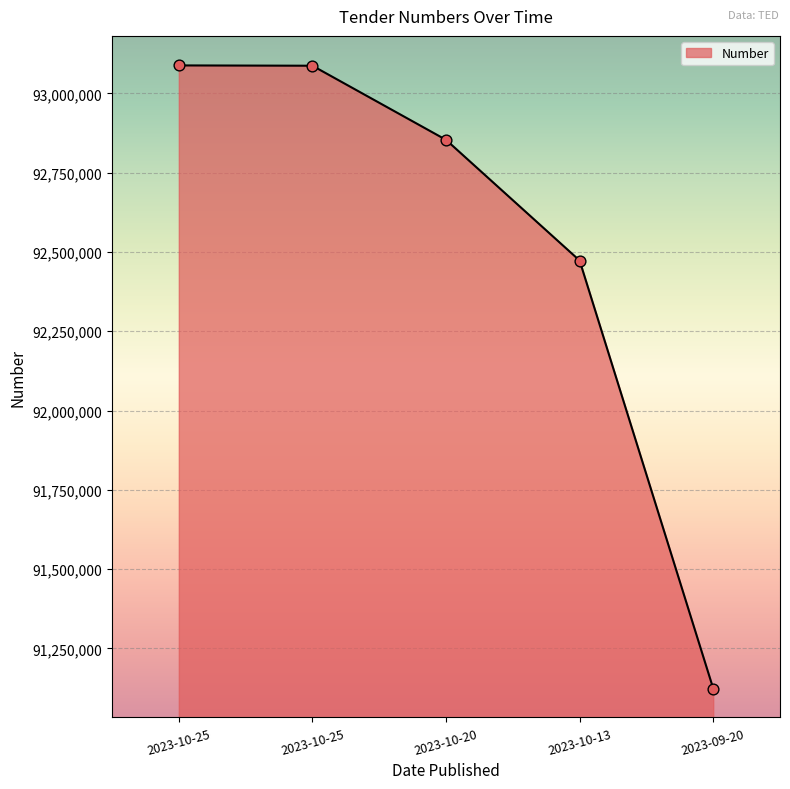

Count the number of categories in the chart.

5